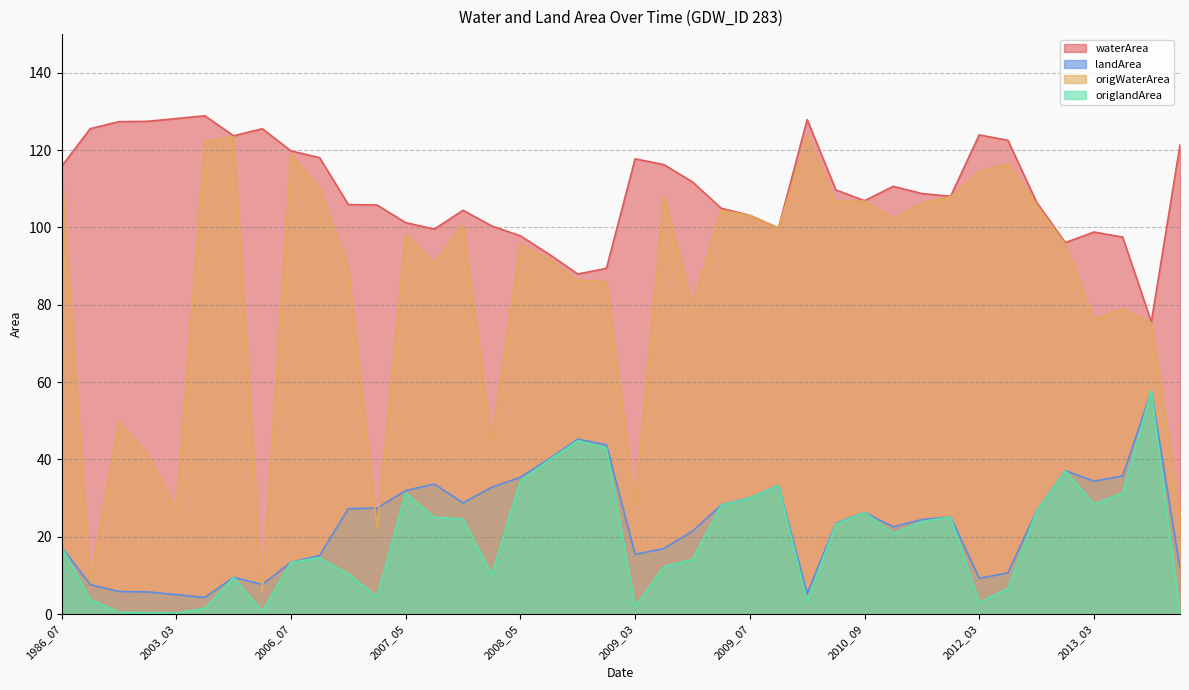

Read the waterArea value at 2013_03.

98.8